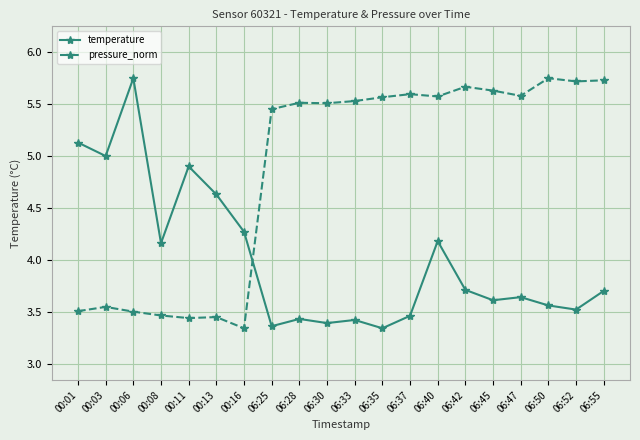

What is the label of the 20th point from the right?

00:01